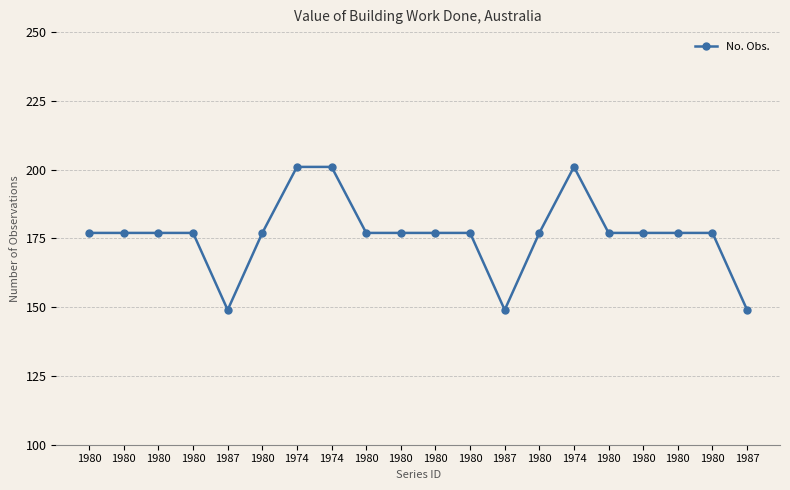

Does the chart have visible grid lines?

Yes